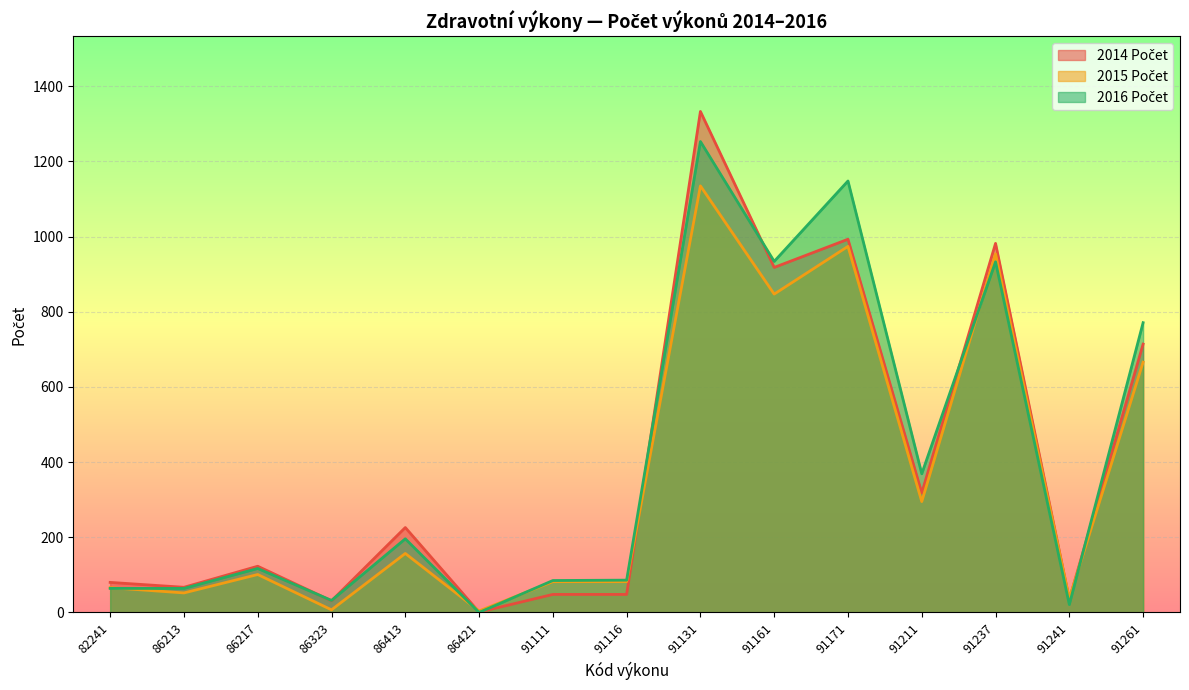

What is the value of the 2016 Počet point at the 7th from the left?

85